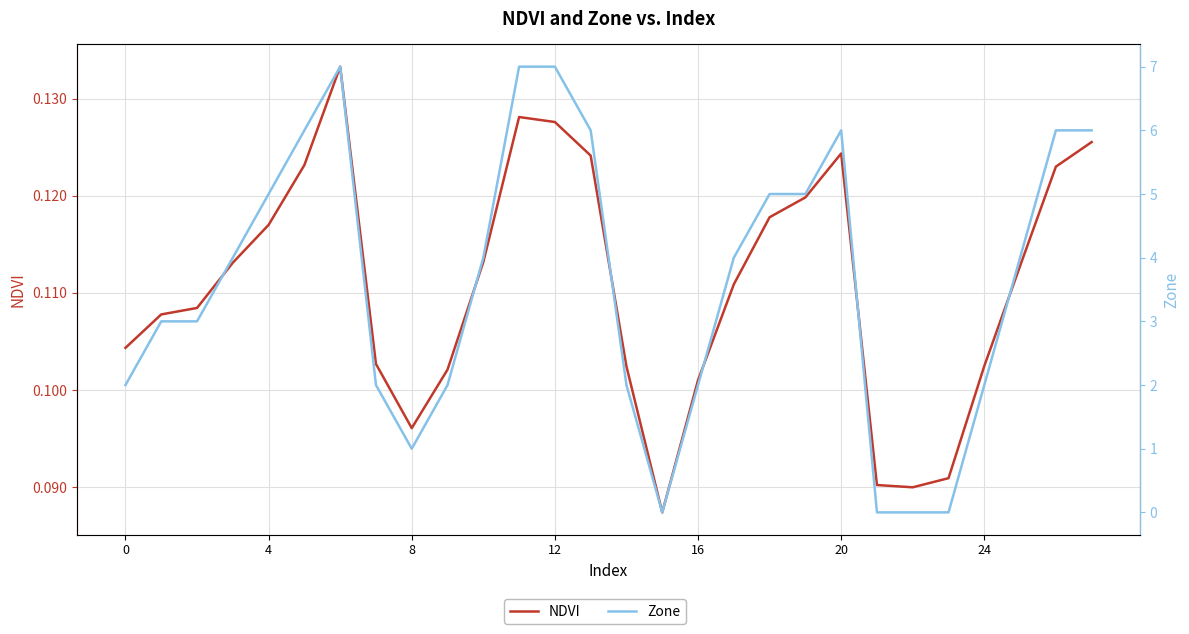

Count the NDVI values in the range 0 to 1.

28